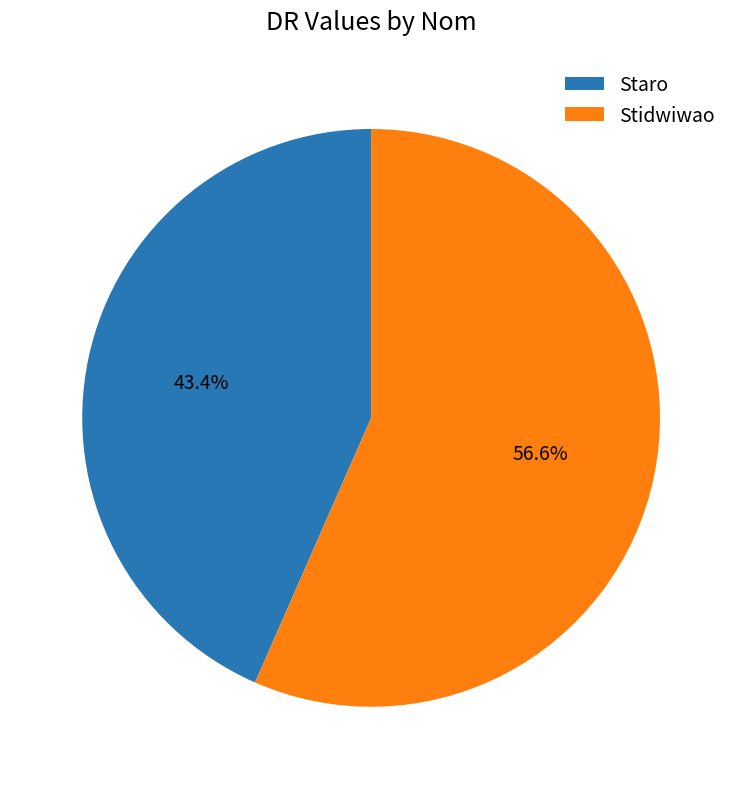

Is the sum of Stidwiwao and Staro greater than half?

Yes